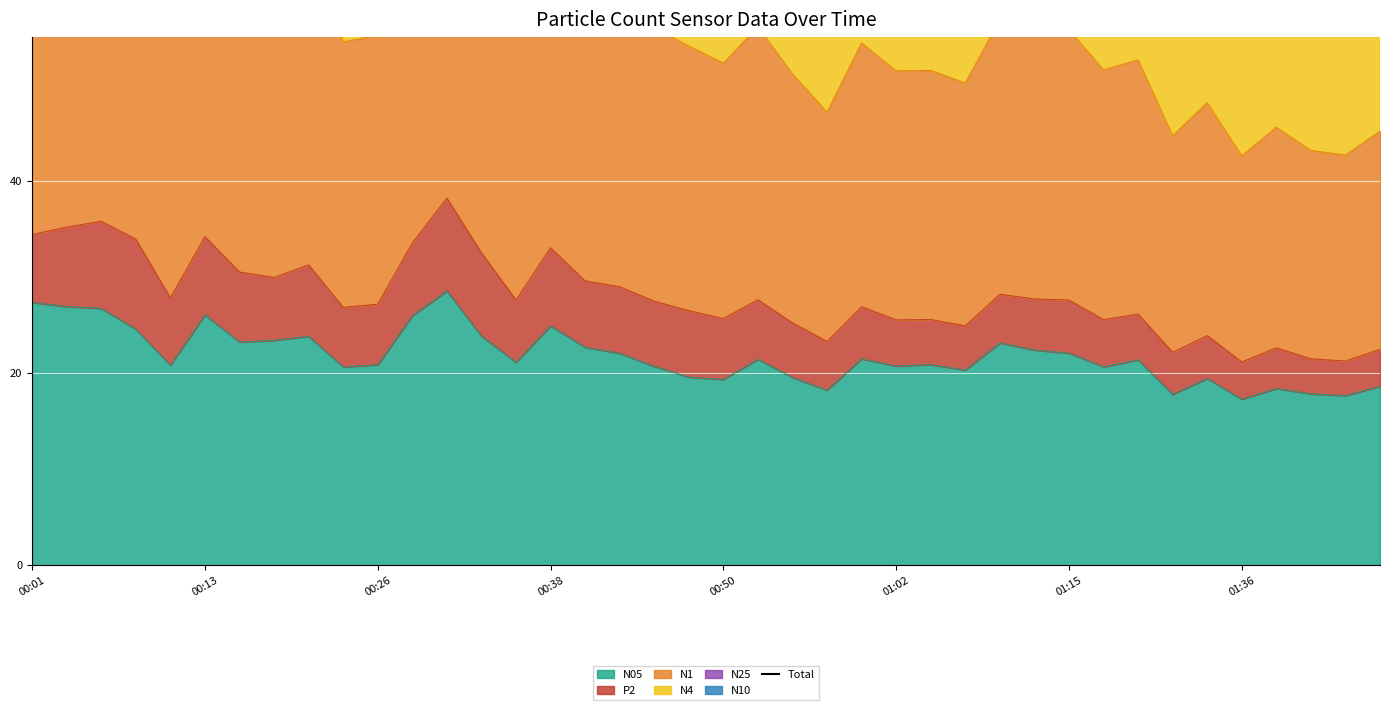

What is the greatest value displayed?

209.4